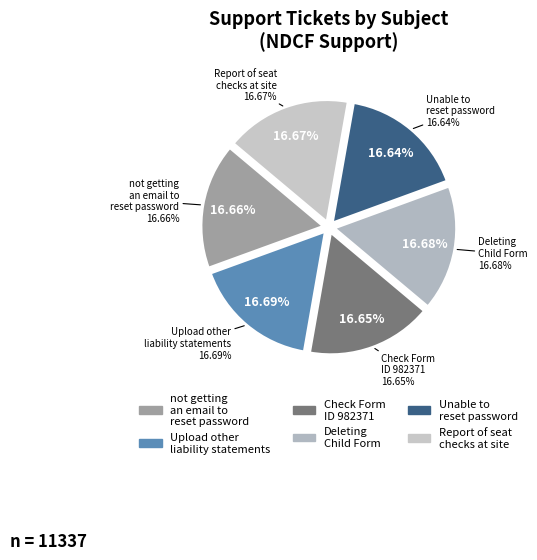

What is the ratio of the value at Unable to reset password to the value at Upload other liability statements?

1.0